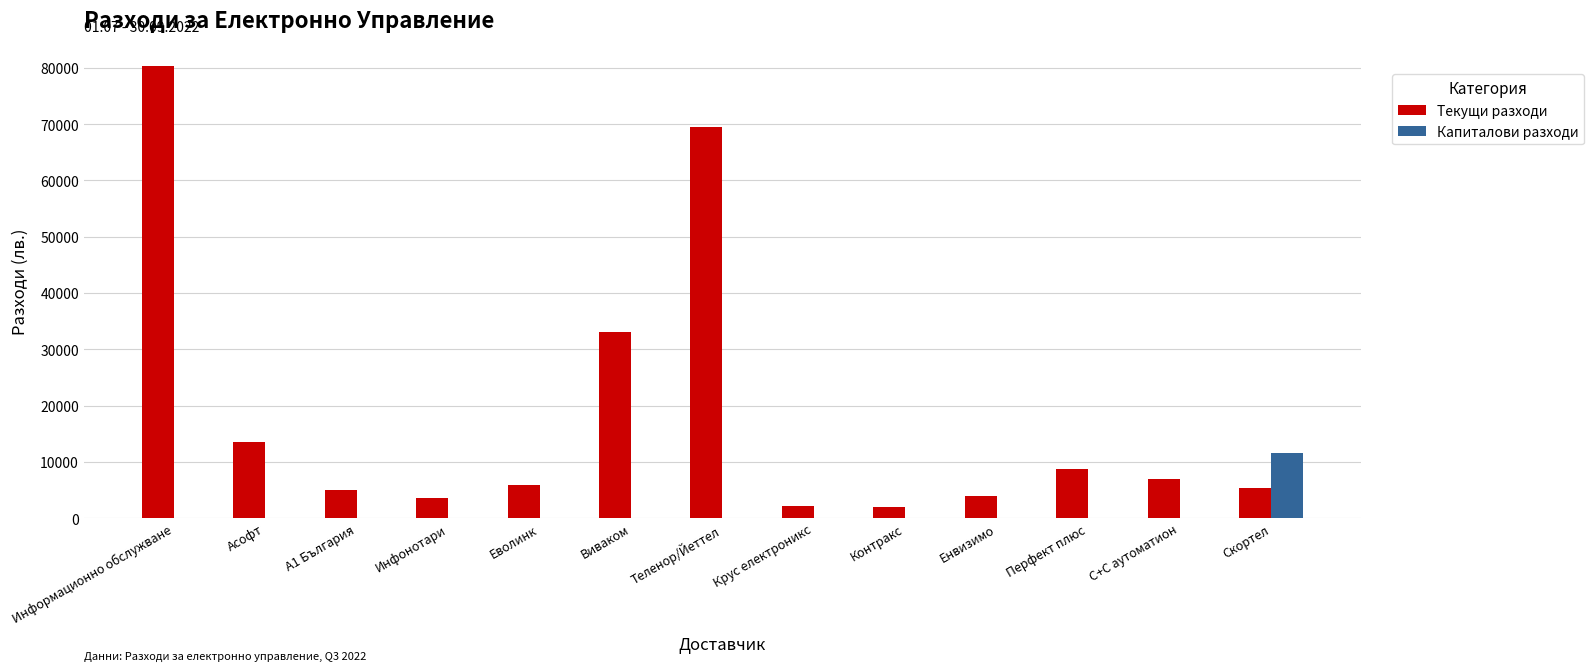

How many groups of bars are there?

13